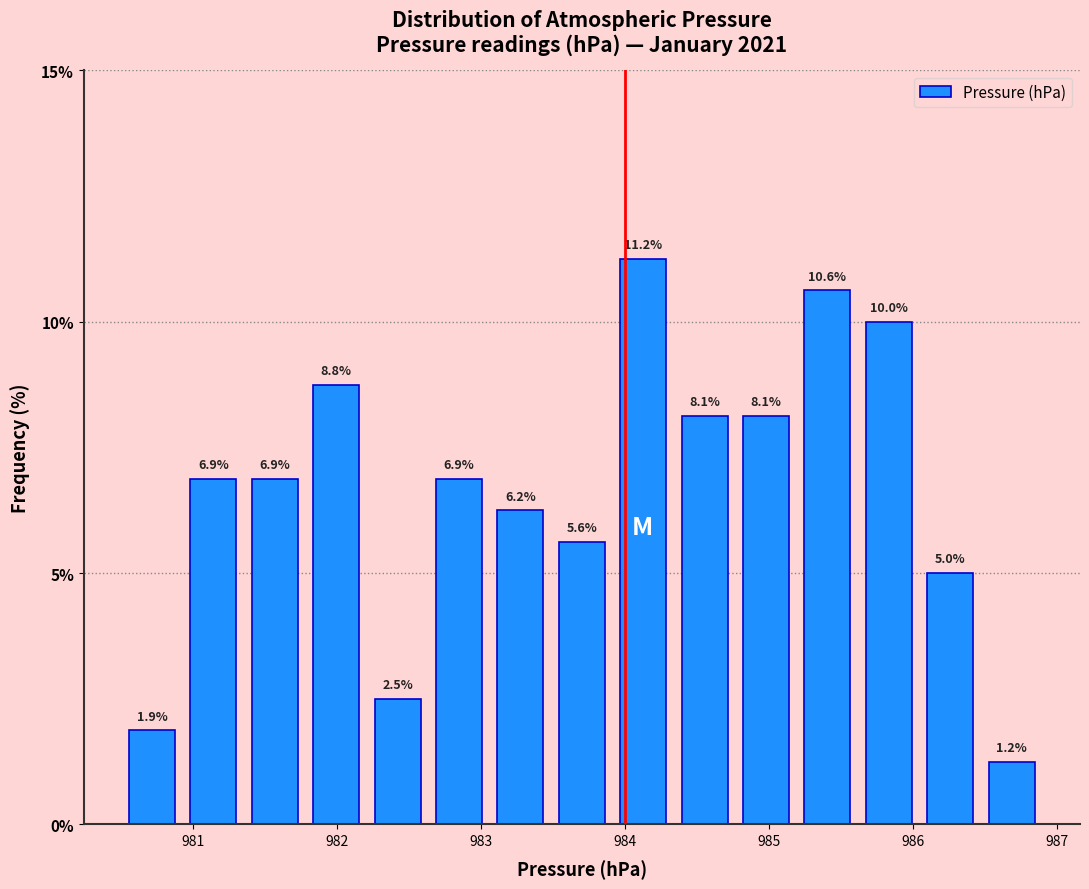

How tall is the bar that spans 983.1 to 983.5 on the x-axis? The bar edges are not printed on the chart, so give them approximately, as read against the axis.

6.2